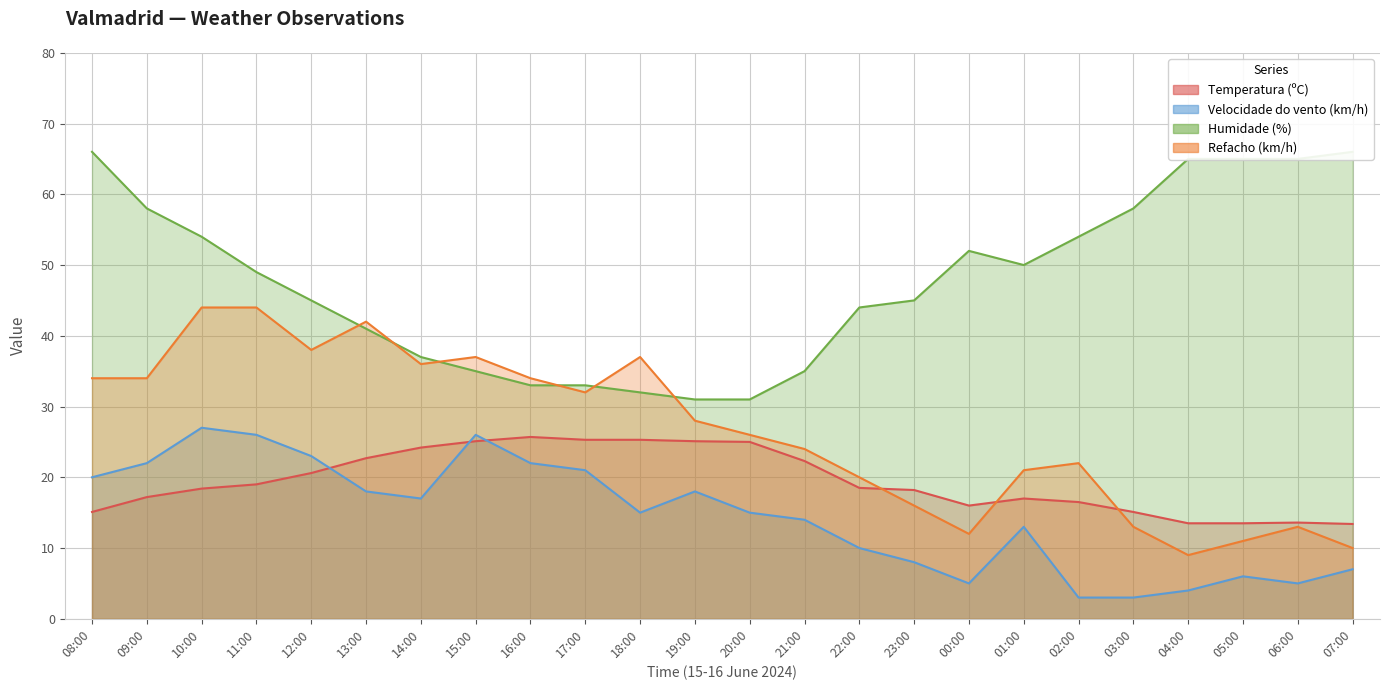

What is the sum of all Humidade (%) values?

1144.0